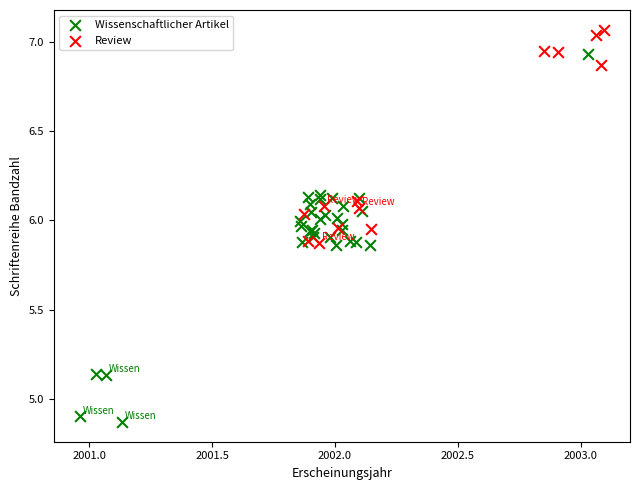

Which series reaches the minimum Y coordinate?

Wissenschaftlicher Artikel